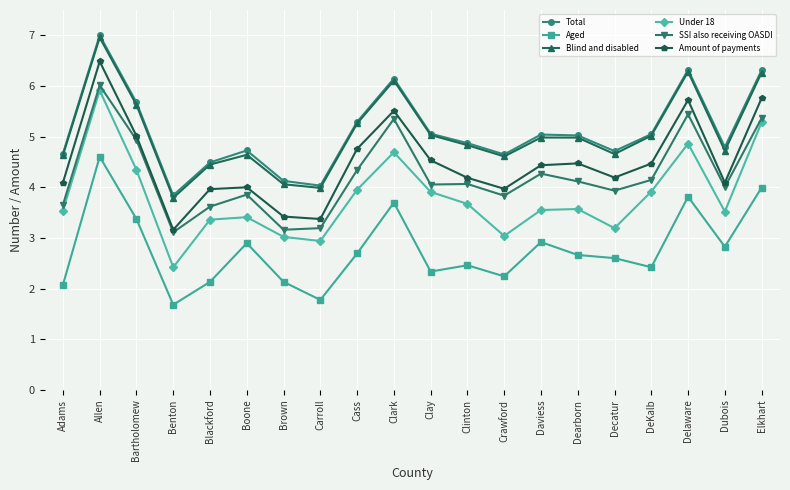

What is the label of the 12th point from the right?

Cass